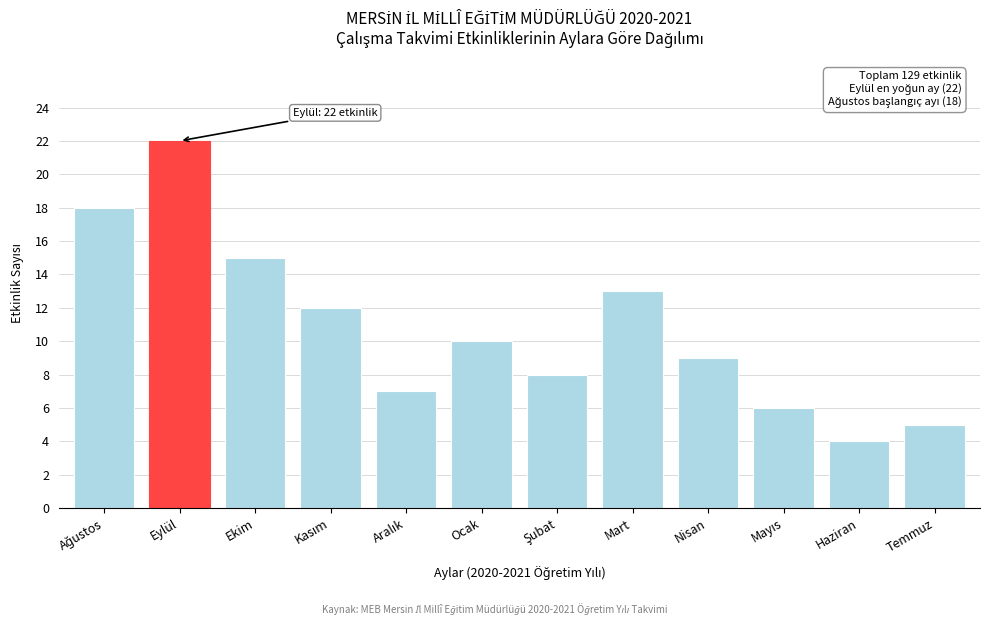

Reading right to left, transcribe all the data shown in this chart.

5	4	6	9	13	8	10	7	12	15	22	18